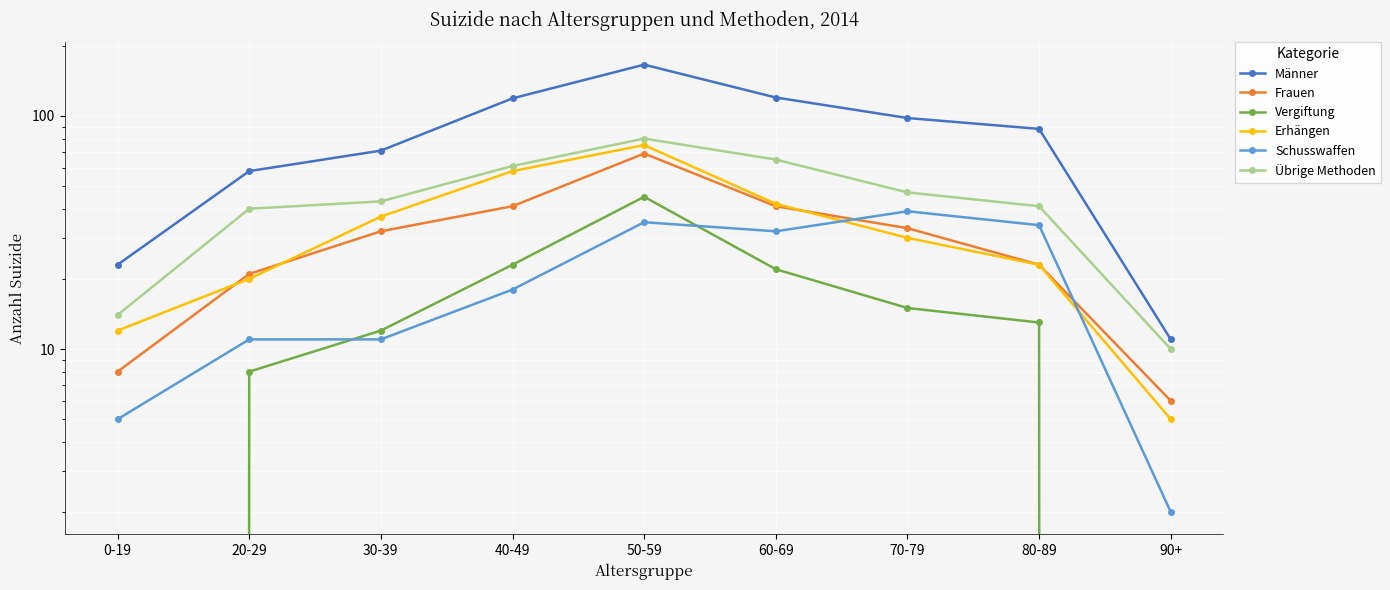

Which category has the lowest value across all series?

0-19